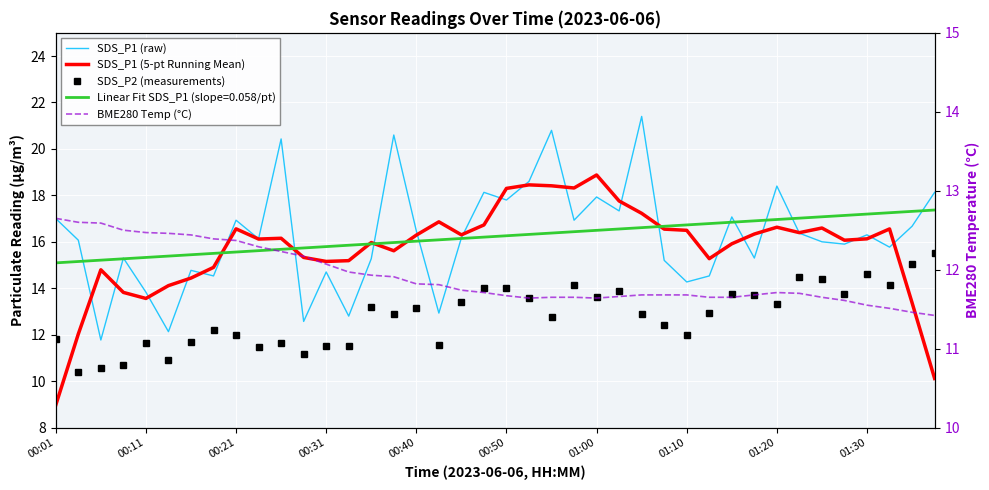

After their last crossing, which series has the higher values: SDS_P1 (raw) or BME280 Temp (°C)?

SDS_P1 (raw)